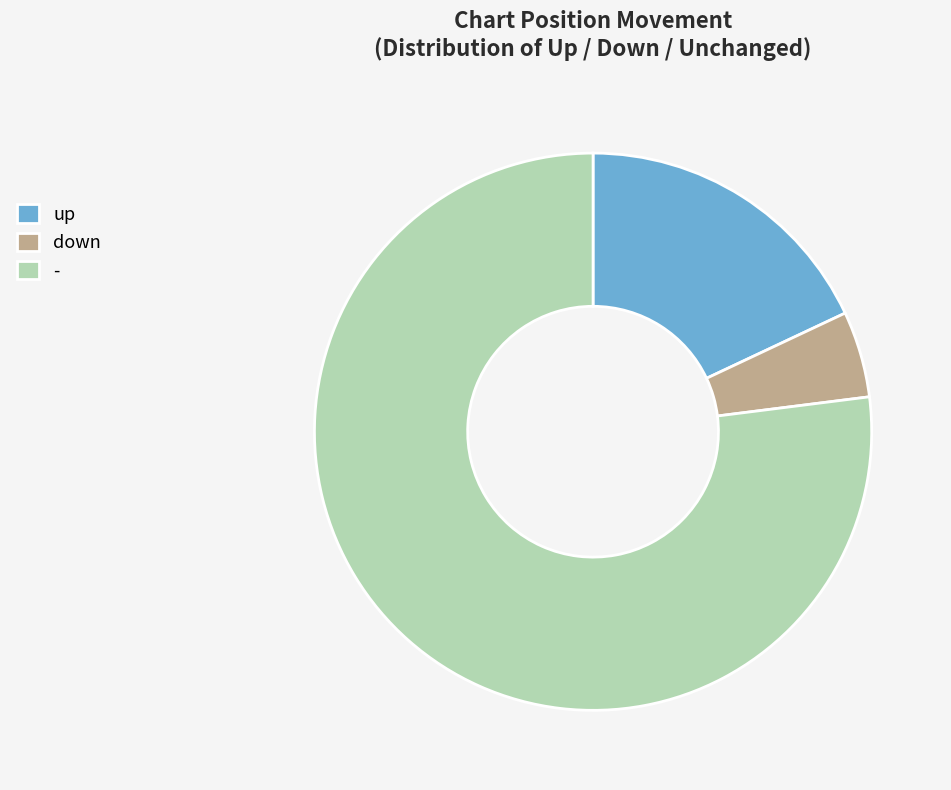

Does up account for over 50% of the chart?

No